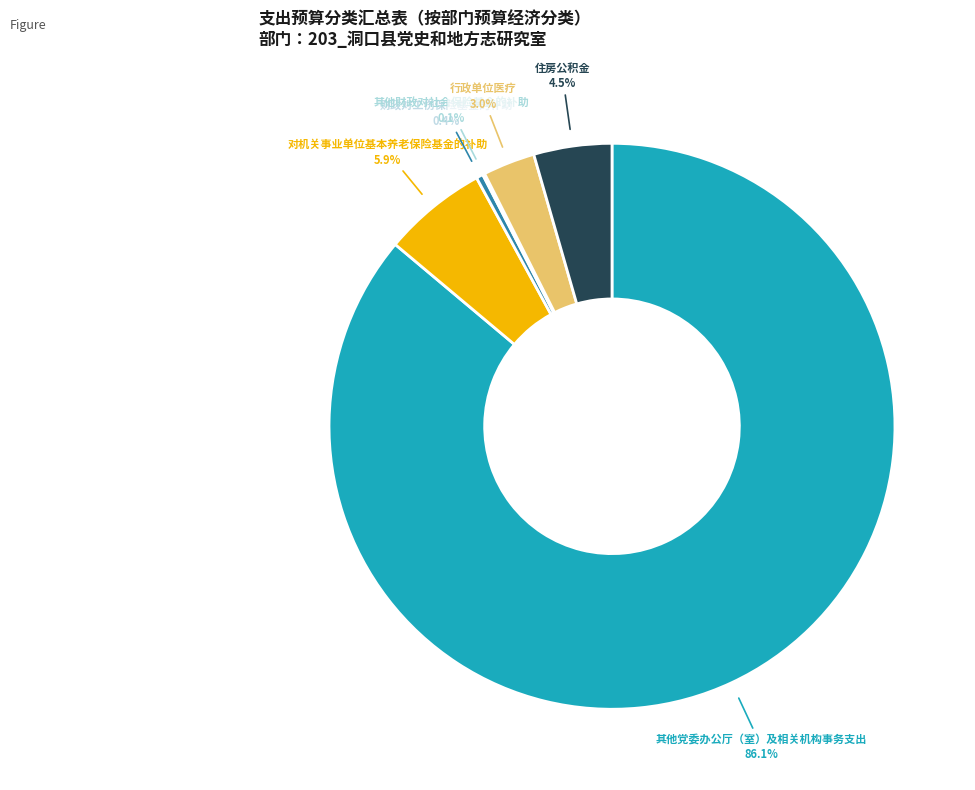

Combined, do 对机关事业单位基本养老保险基金的补助 and 住房公积金 account for over 50%?

No